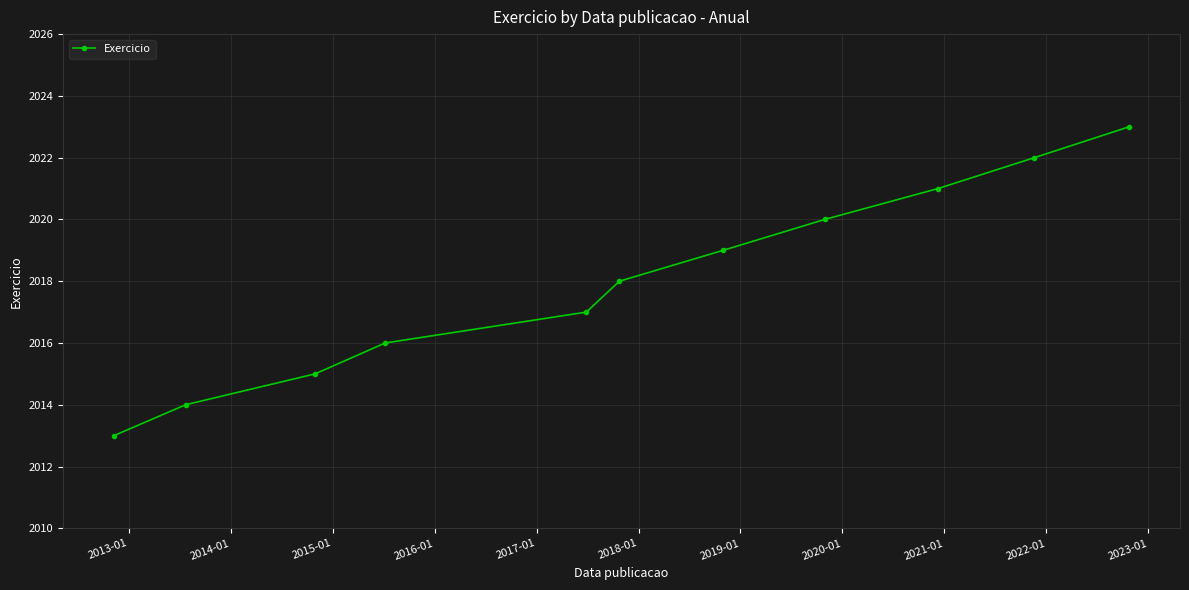

What is the average value?

2018